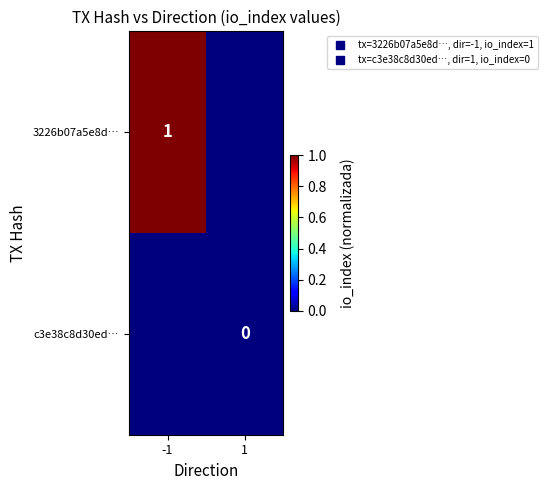

At which category is the sum across all series the highest?

-1